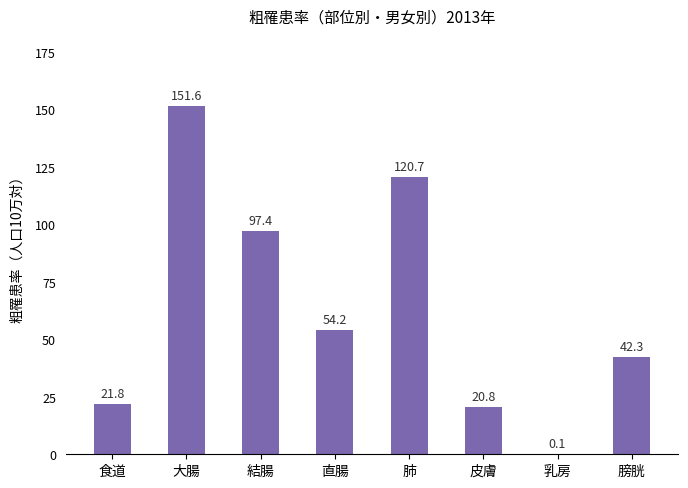

What is the sum of the values at 皮膚 and 食道?

42.6